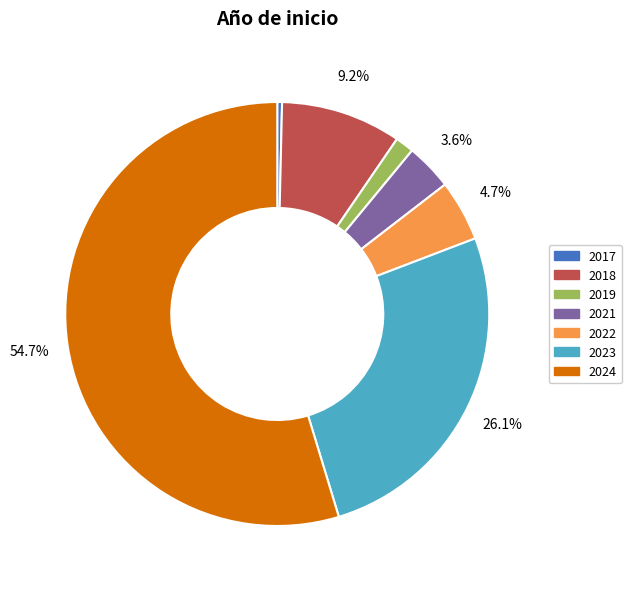

Is there a majority slice in this chart?

Yes